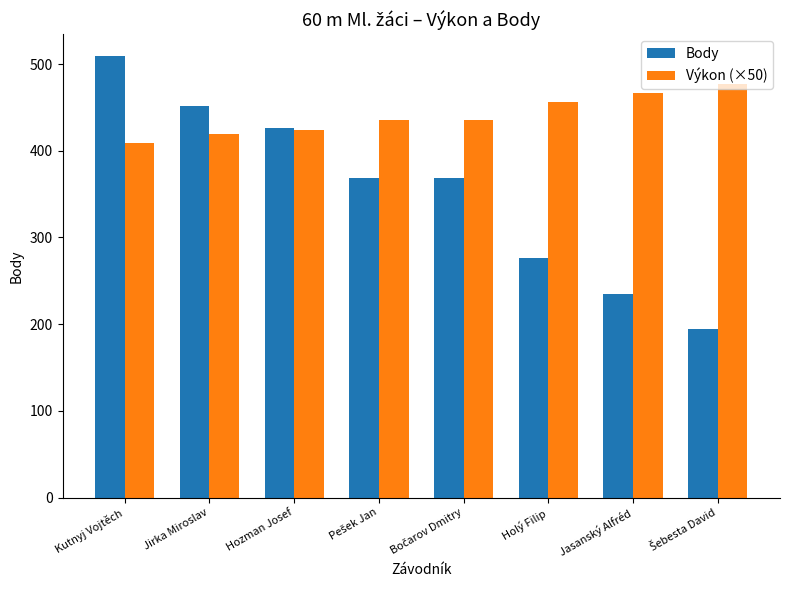

Reading right to left, transcribe all the data shown in this chart.

Body: 194.0	235.0	276.0	369.0	369.0	426.0	452.0	509.0
Výkon (×50): 477.5	466.5	456.5	436.0	436.0	424.5	419.5	409.0